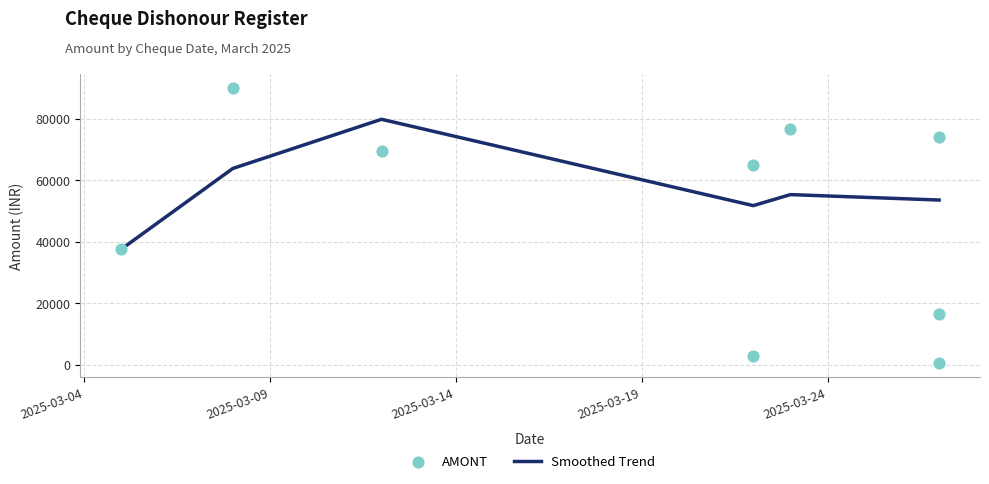

Which has a higher value, 27.03.2025 or 22.03.2025?

22.03.2025